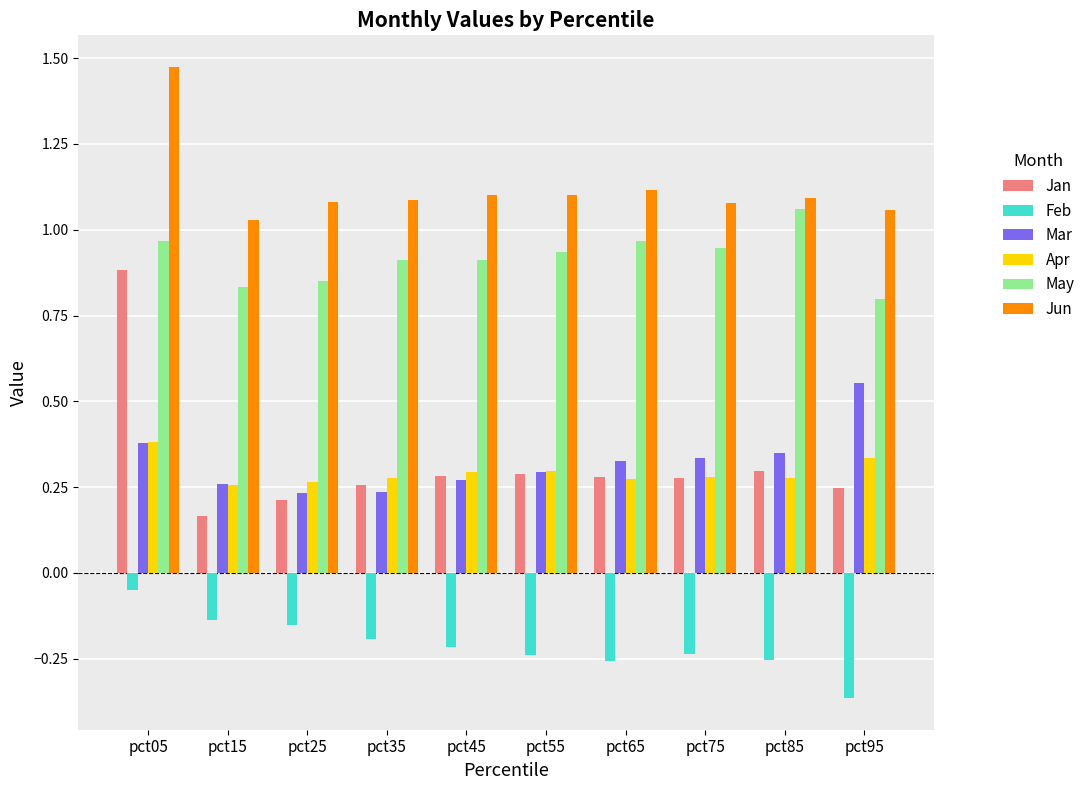

True or false: Feb has a value of -0.1 at pct45.

False